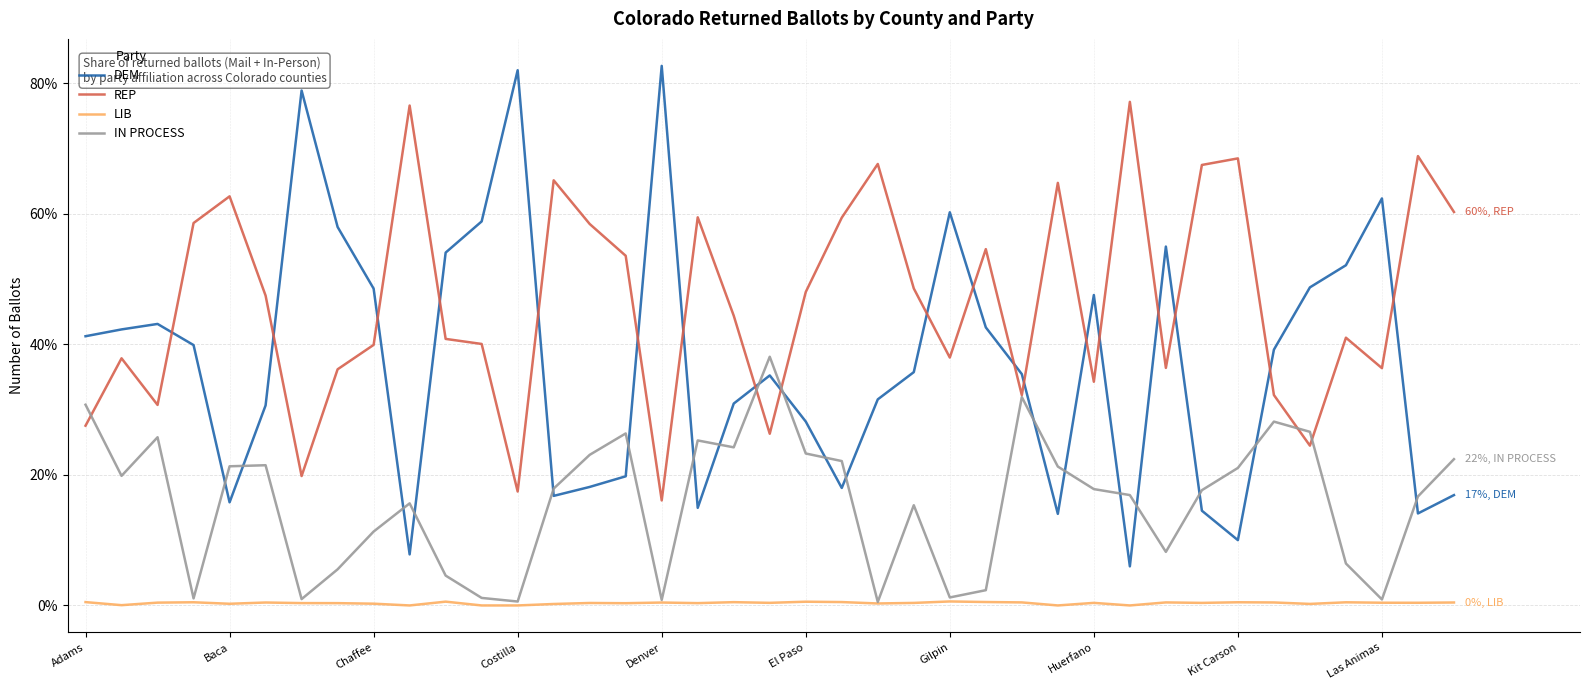

What is the maximum value for REP?

77.1